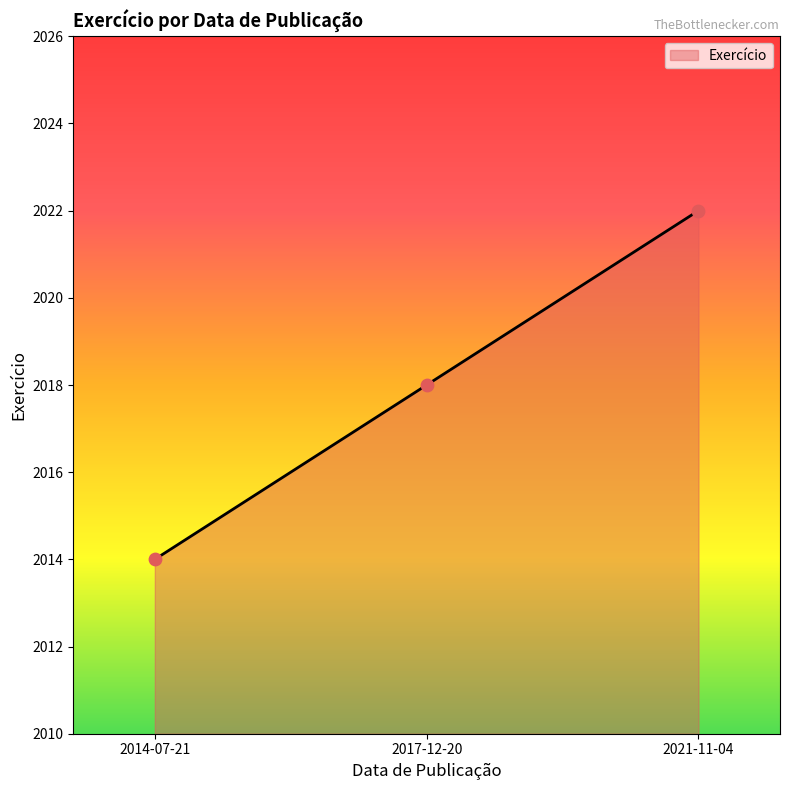

What is the ratio of the value at 2014-07-21 to the value at 2017-12-20?

1.0